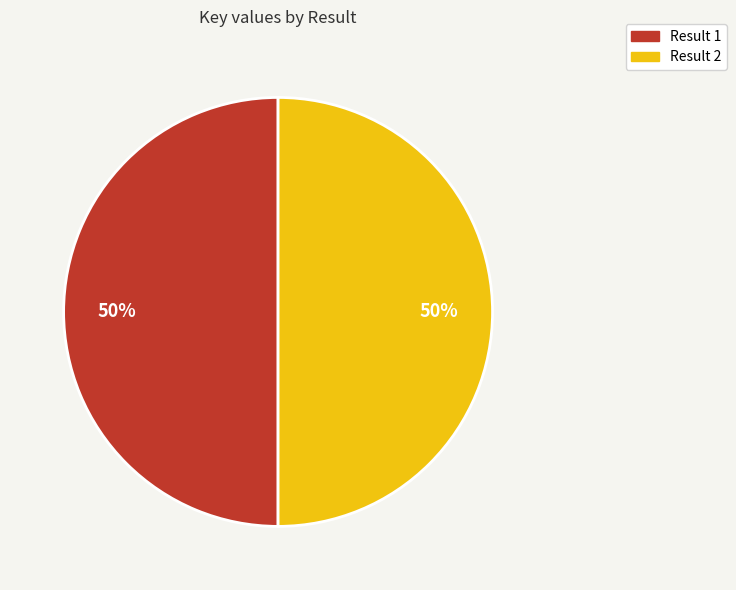

To the nearest percent, what portion does Result 2 represent?

50%